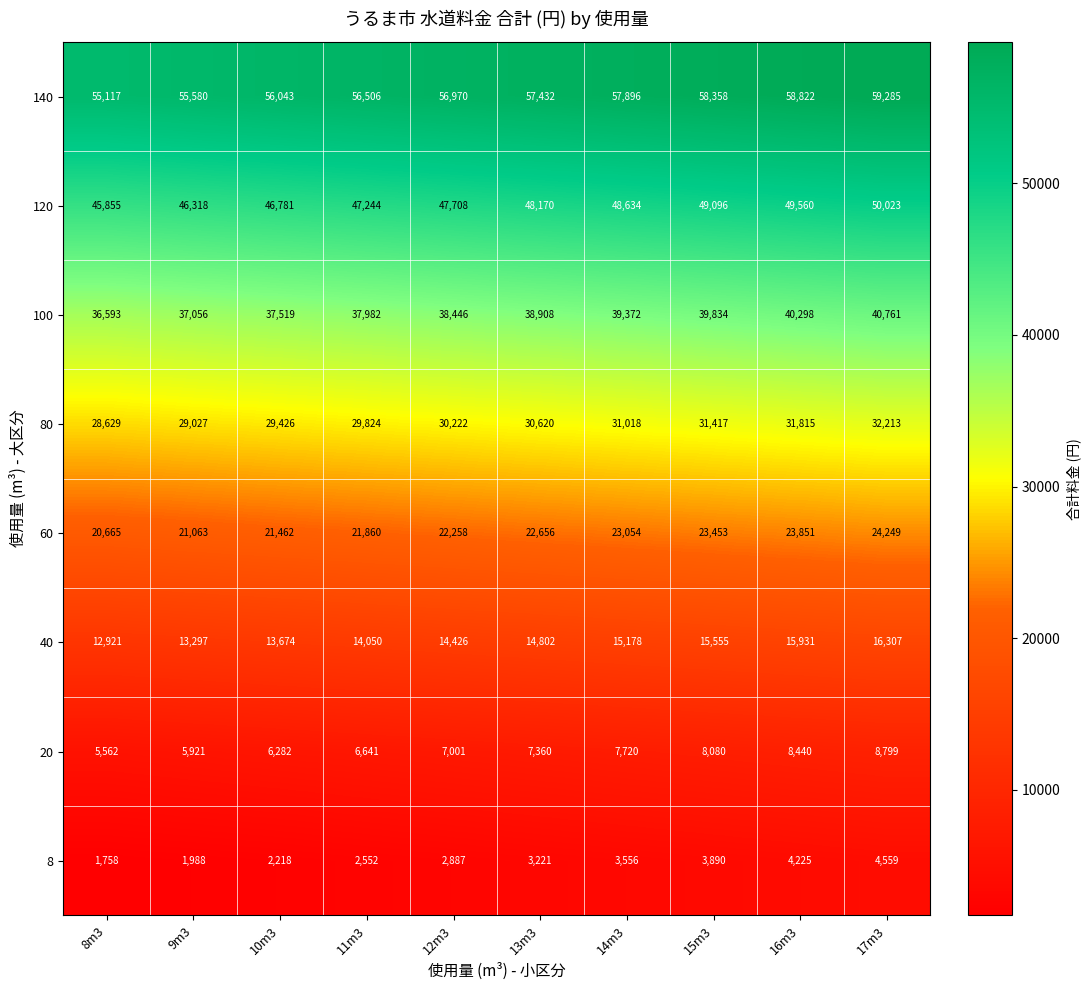

How many series are shown in this chart?

8